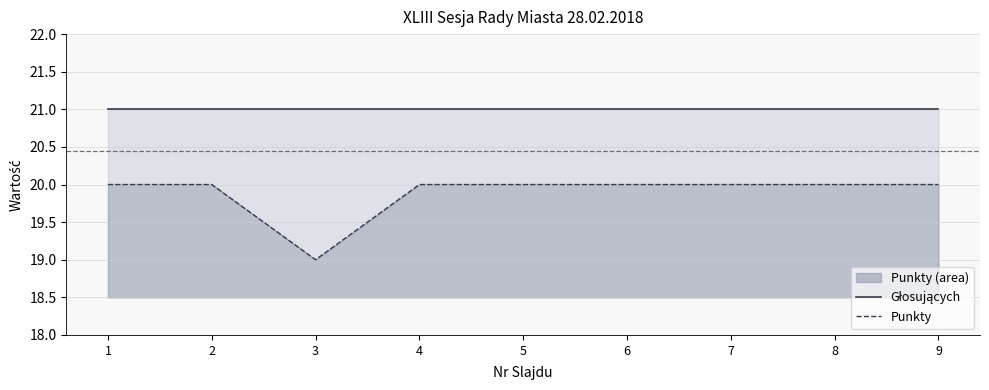

At which label does Głosujących reach its minimum?

1